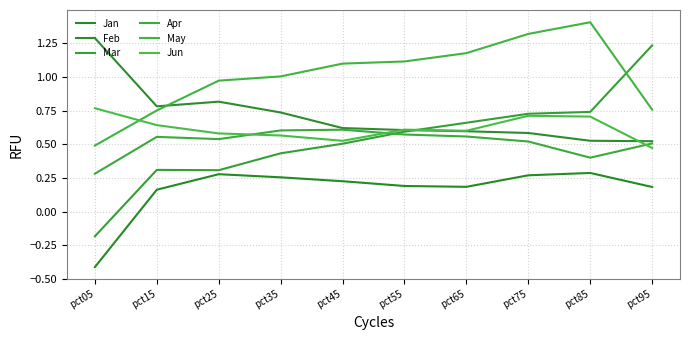

How many intersections are there between Feb and Mar?

1